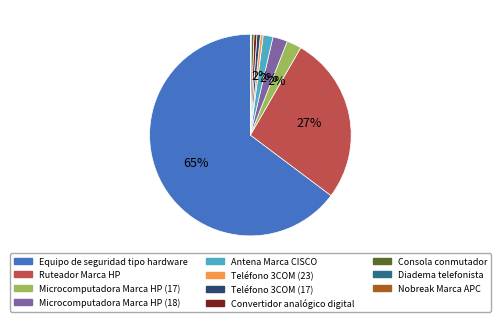

Which category has the biggest portion of the pie?

Equipo de seguridad tipo hardware